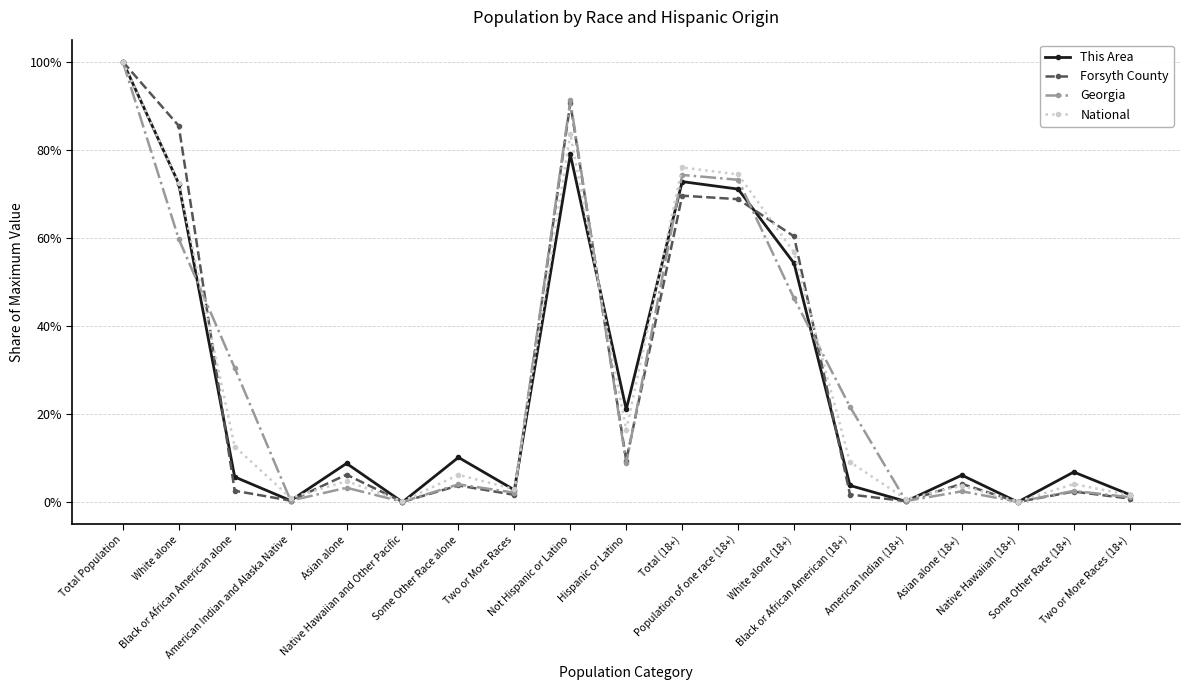

True or false: Forsyth County has more than 2 points higher than both neighbors.

True